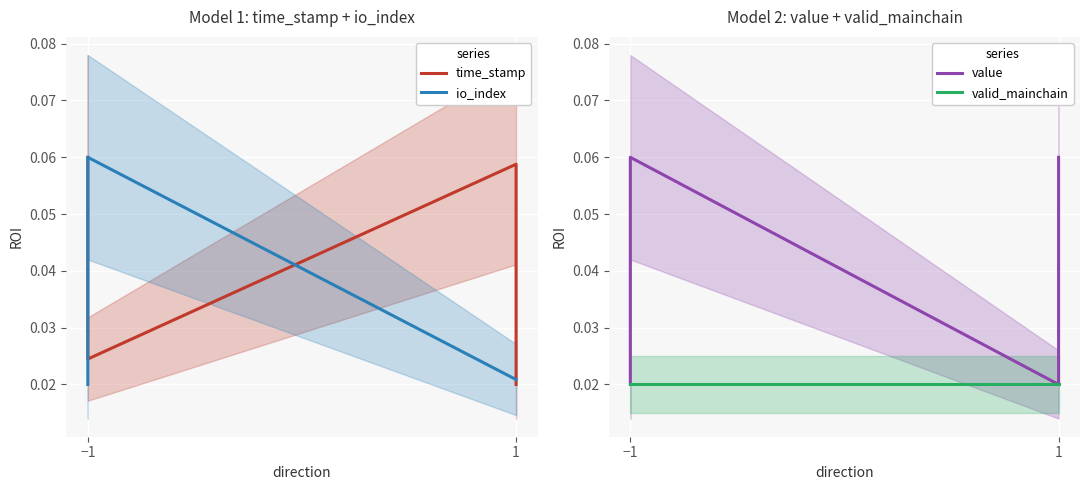

True or false: io_index and valid_mainchain cross at least once.

False